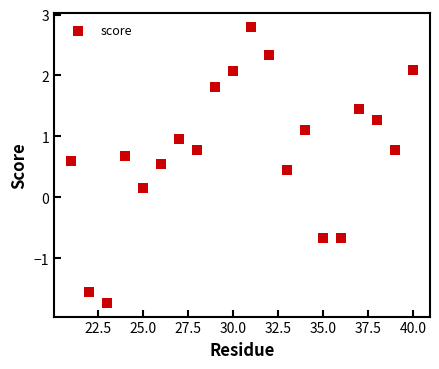

What is the range of Y values (max minus min)?

4.5